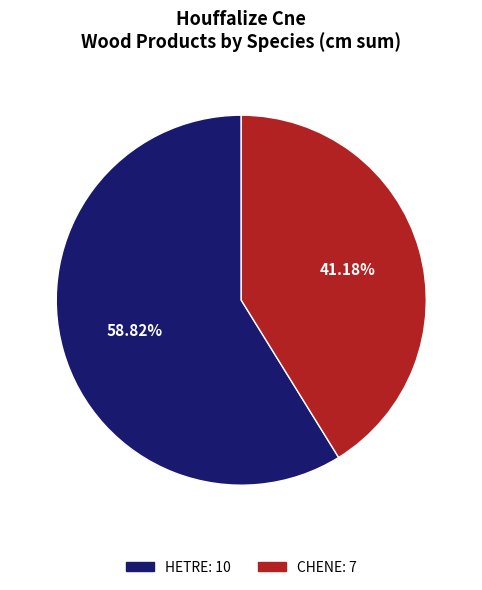

Is there a majority slice in this chart?

Yes